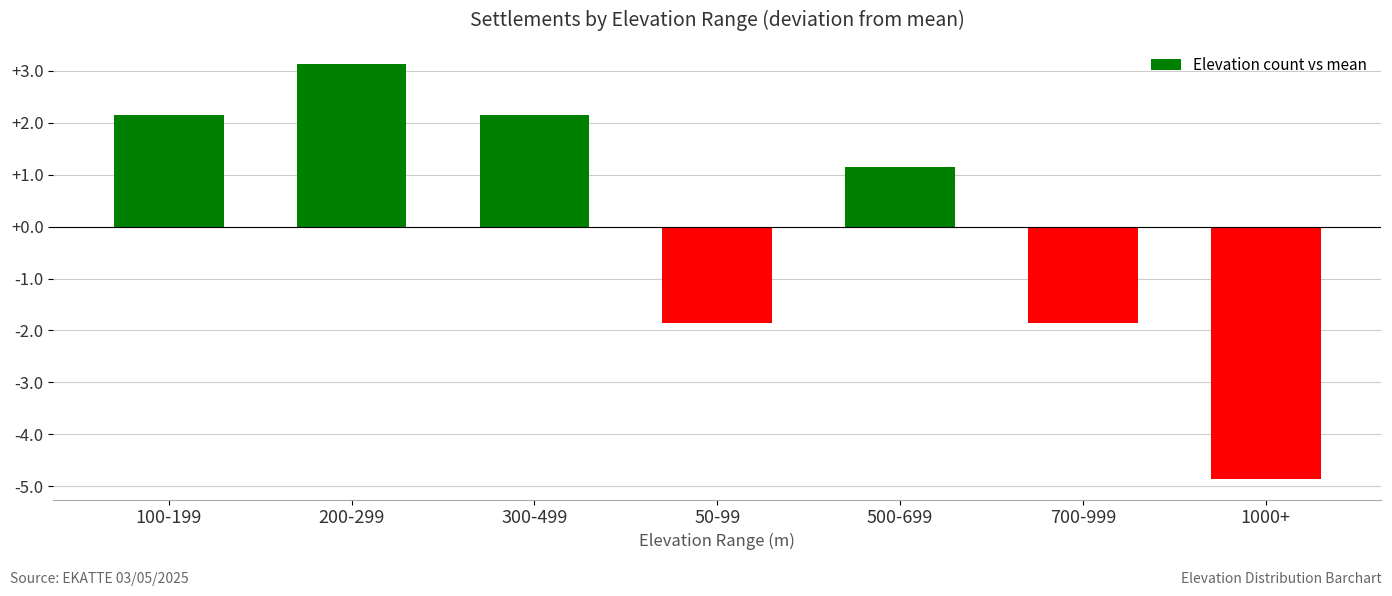

What is the label of the 1st bar from the left?

100-199